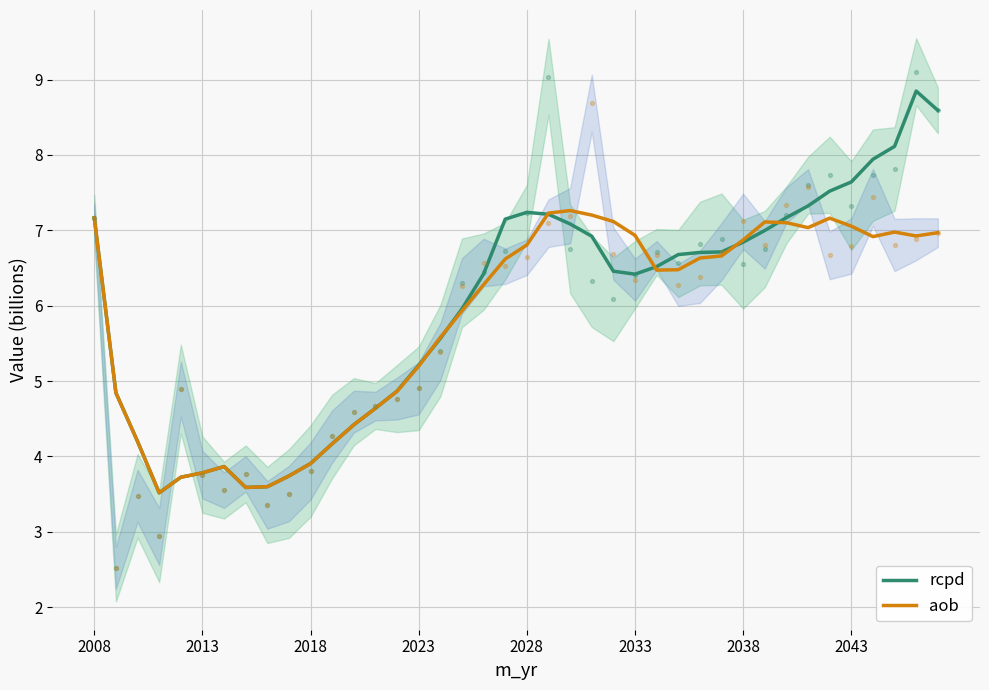

Which series has the largest Y range (max minus min)?

rcpd